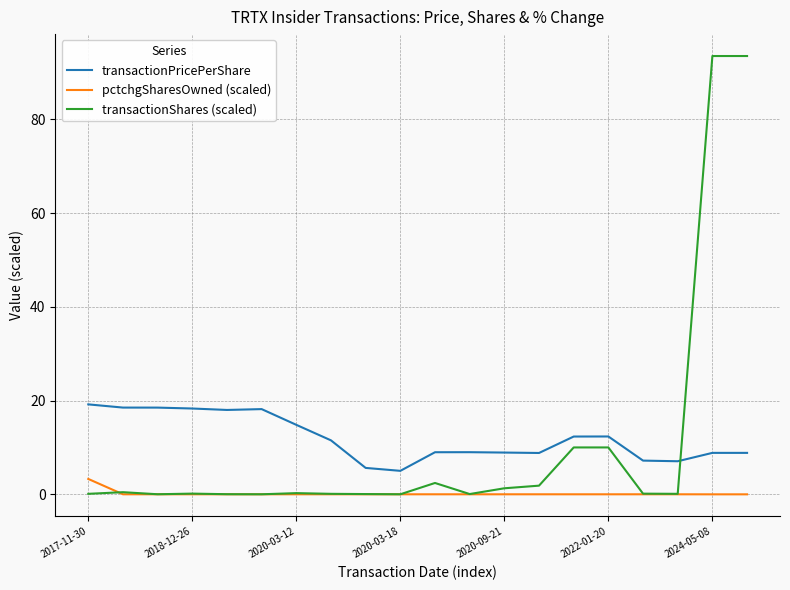

How many values in the transactionPricePerShare series exceed 11?

10